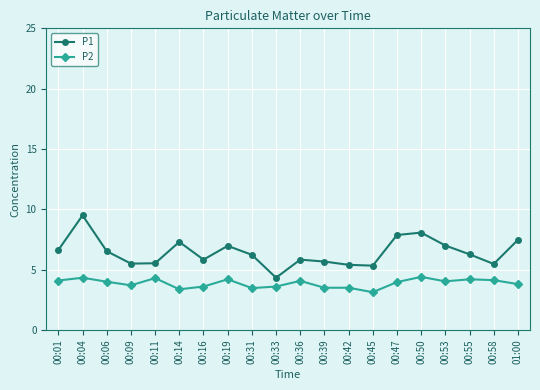

How many series are shown in this chart?

2